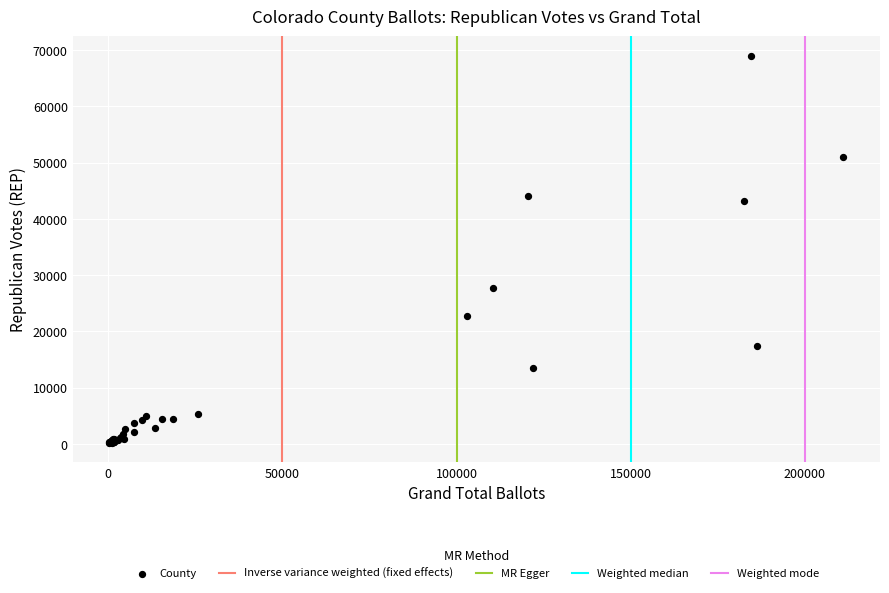

What Y value in the scatter plot is closest to 34603?

27790